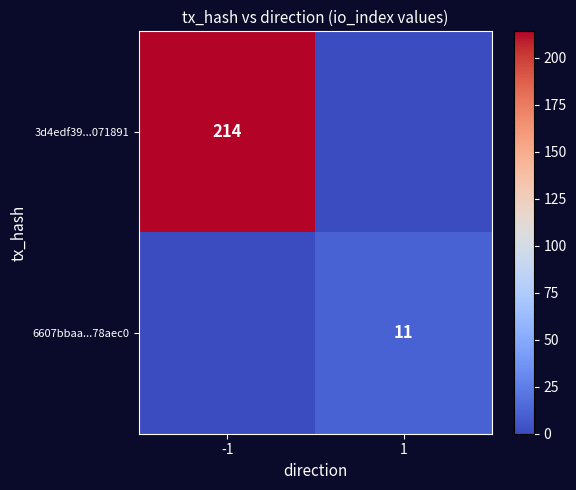

True or false: 3d4edf39...071891 has a value of 214 at -1.

True